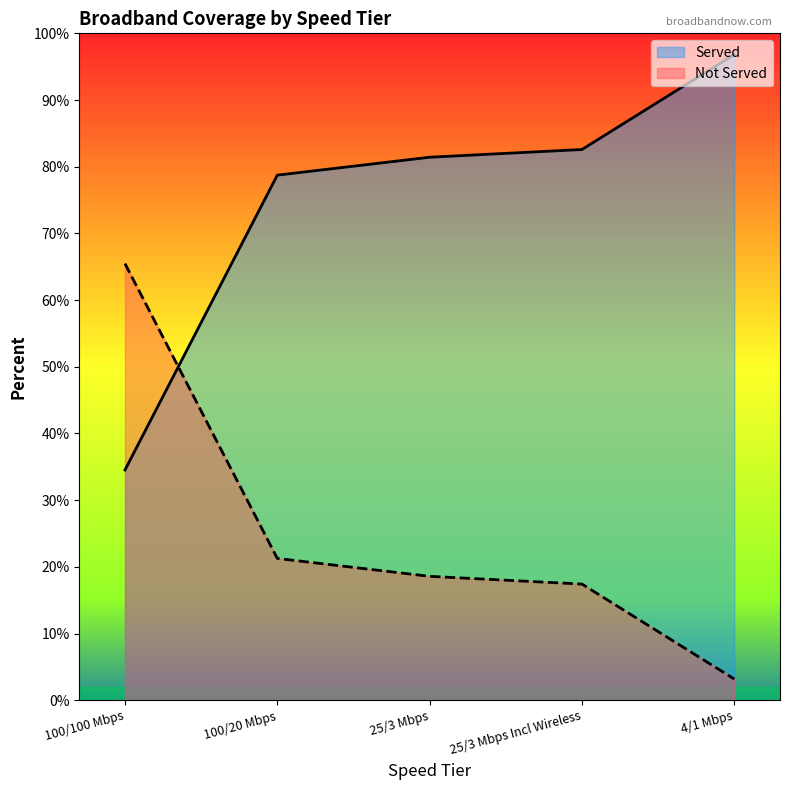

What is the lowest value of the Served series?

0.3